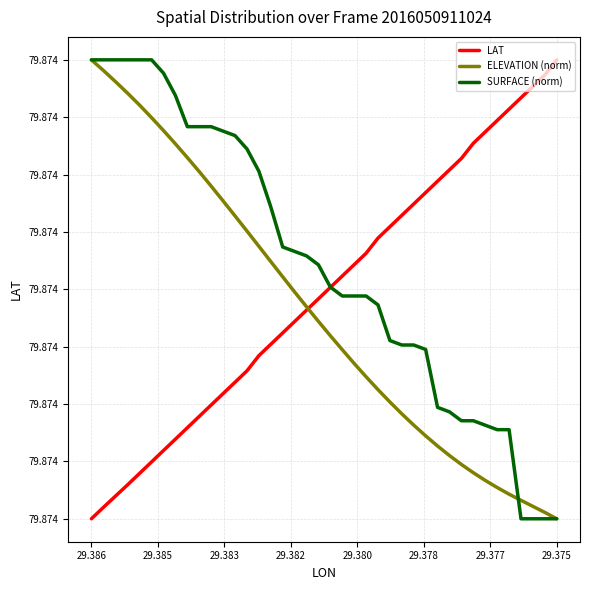

What is the highest value of the LAT series?

79.9